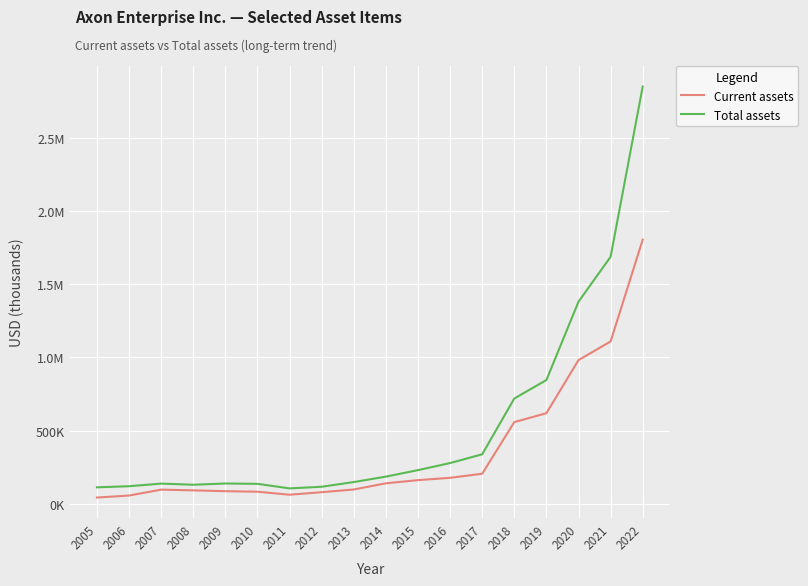

What is the difference between the Total assets values at 2006 and 2017?

218274